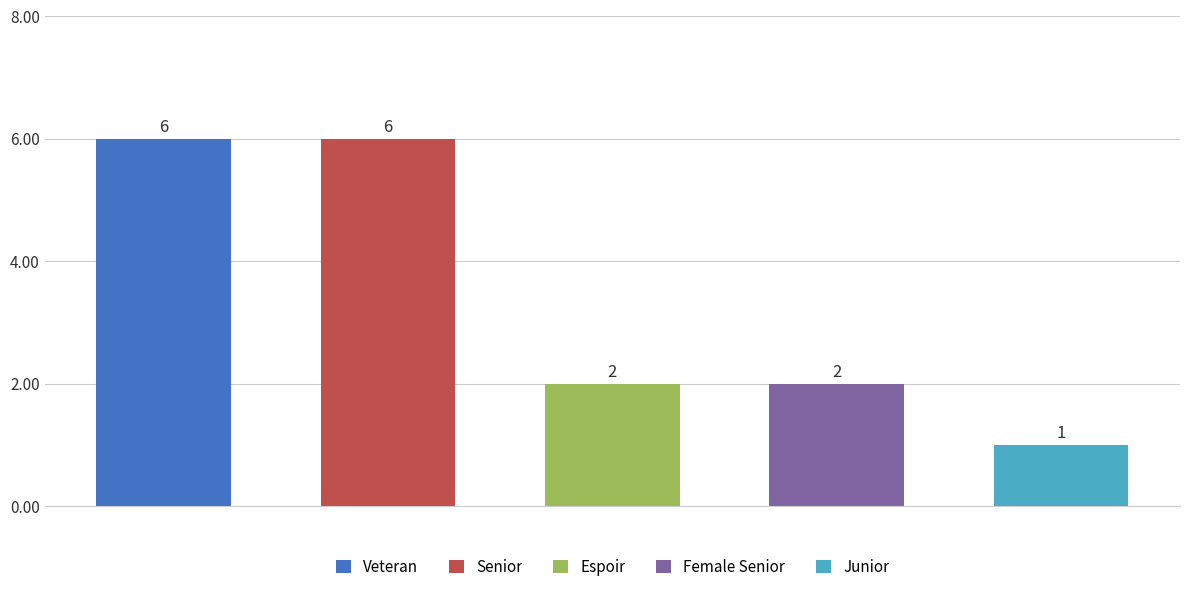

The value at Senior is 9. True or false?

False